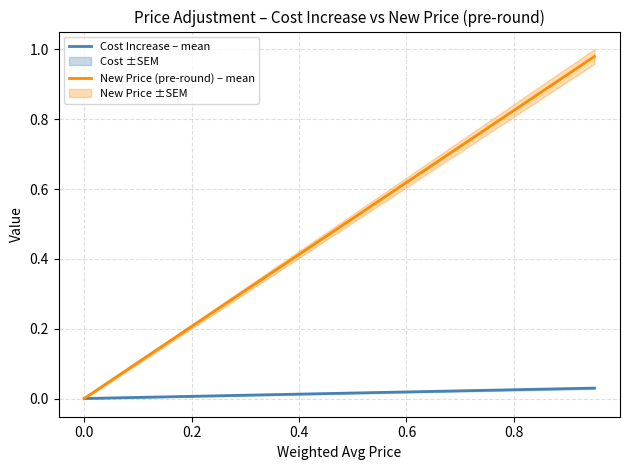

Is it true that Cost Increase – mean equals 0.0 at 0.2?

True